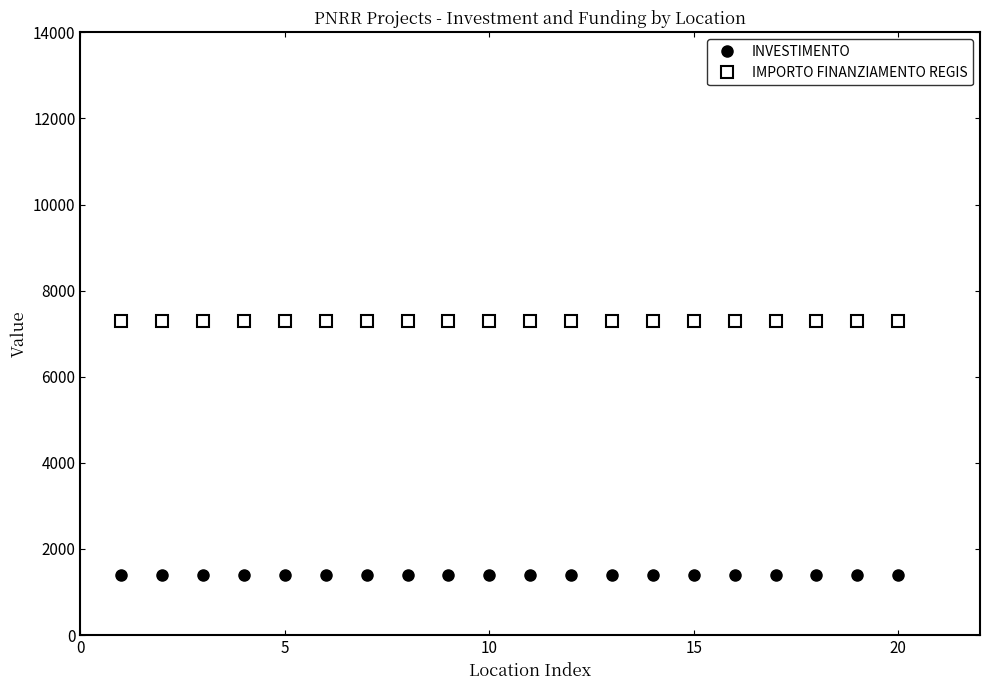

What is the lowest value of the INVESTIMENTO series?

1400